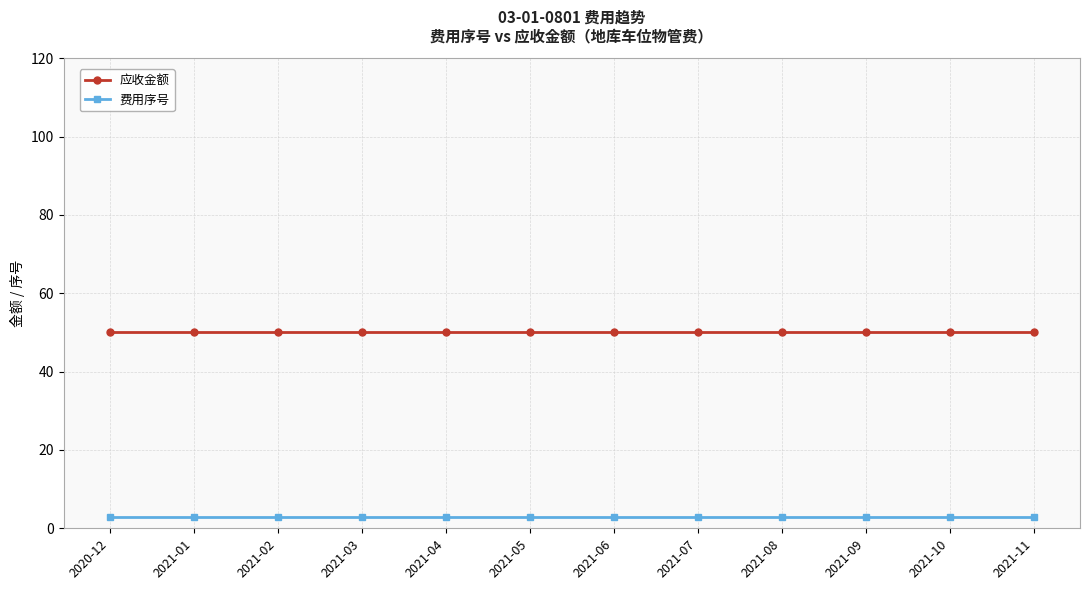

At how many categories does at least one series exceed 7?

12